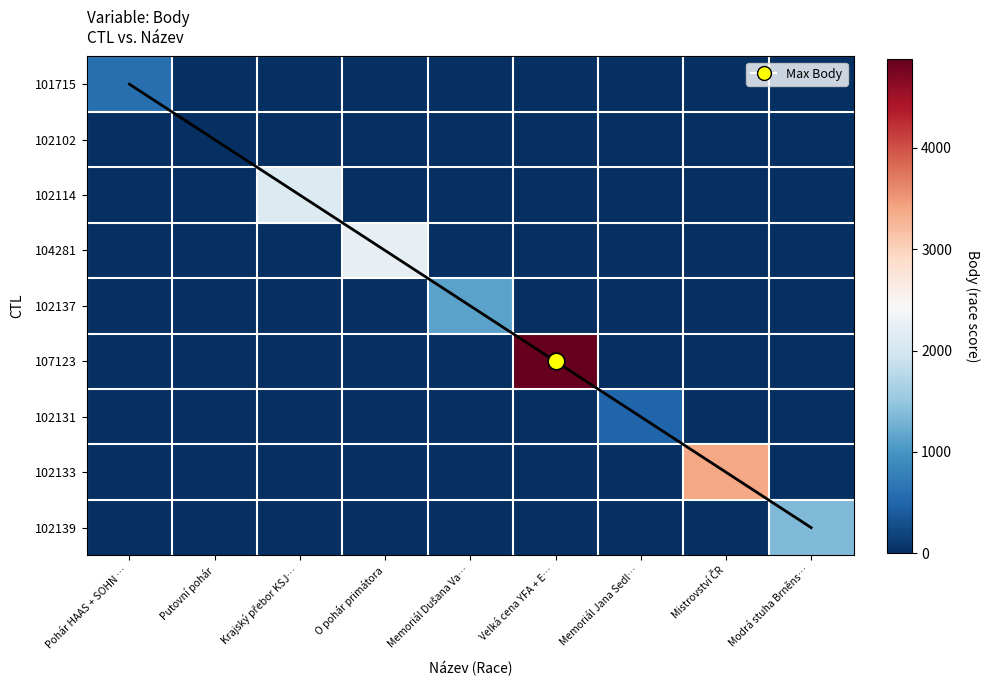

What is the average value of the 101715 series?

67